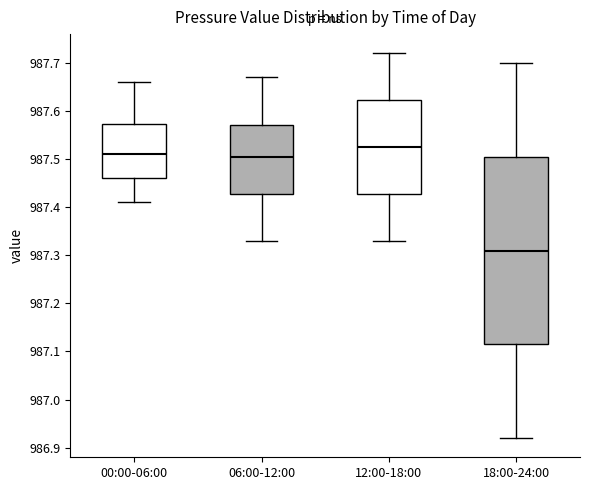

Where is the lower edge of the box for 18:00-24:00 on the y-axis? The values are not printed on the chart, so give them approximately, as read against the axis.

987.12